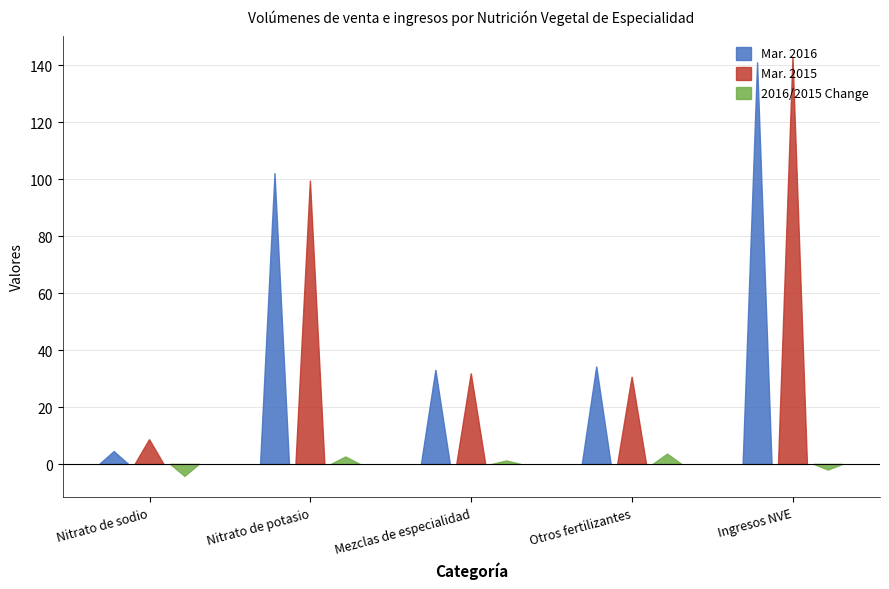

How many bars are there in total?

15